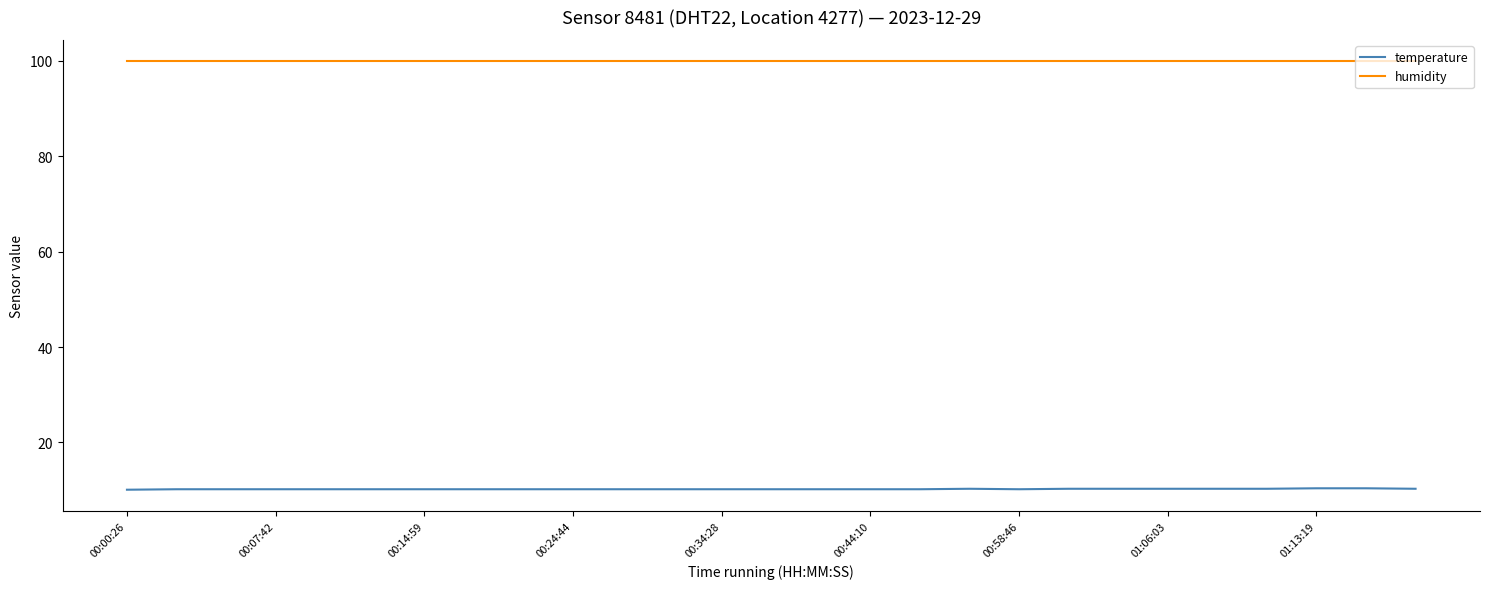

True or false: temperature and humidity intersect in this chart.

False